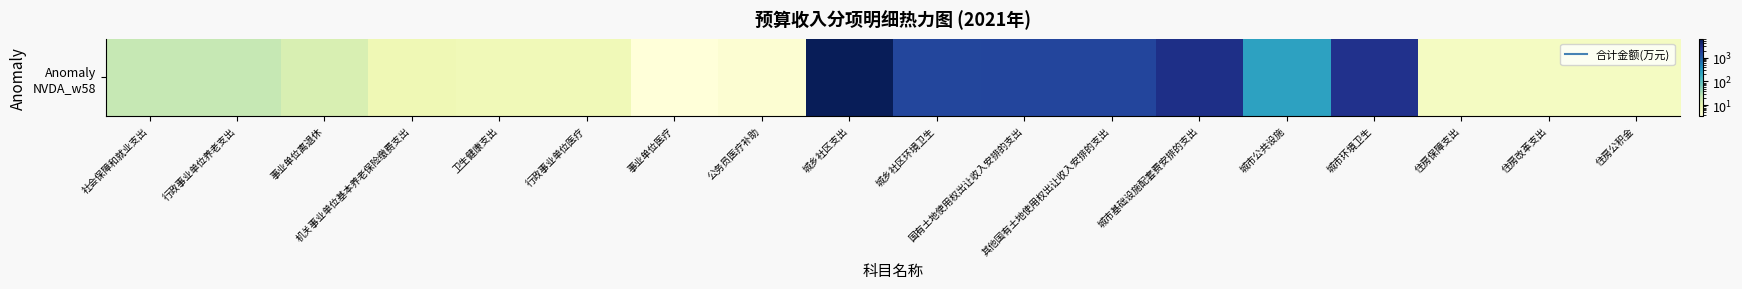

What is the difference between the maximum and minimum values?

6258.2